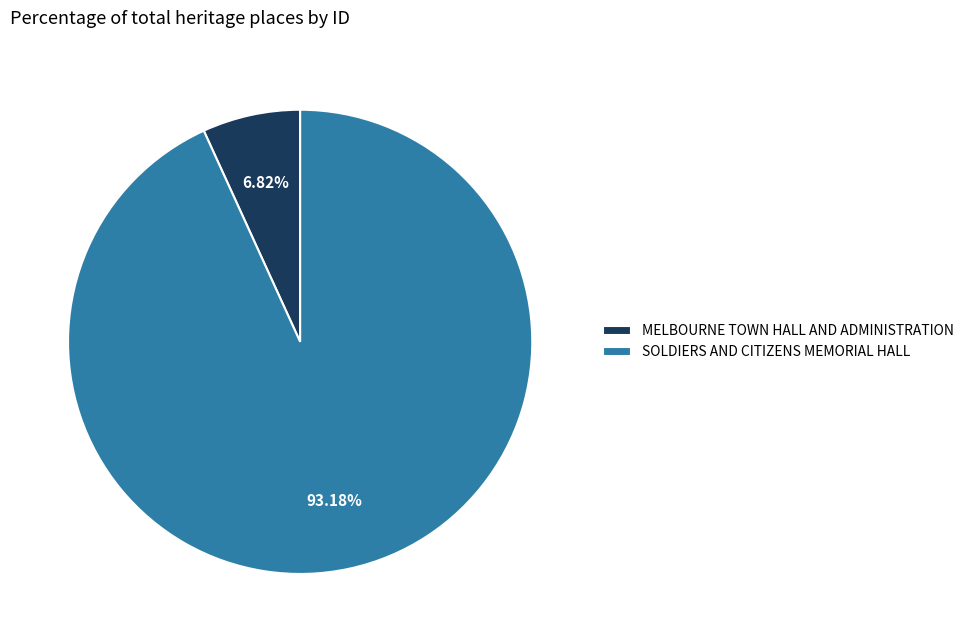

Does any single category account for the majority?

Yes